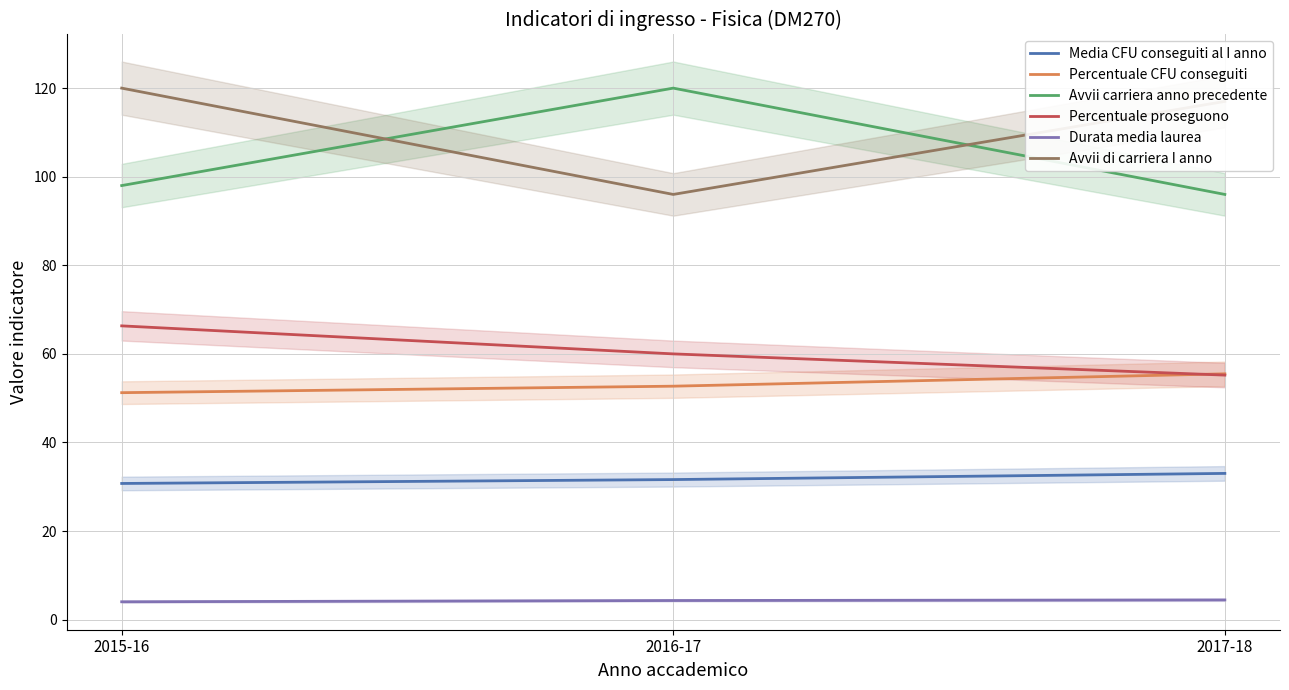

What is the value of the Media CFU conseguiti al I anno point at the 3rd from the left?

33.0